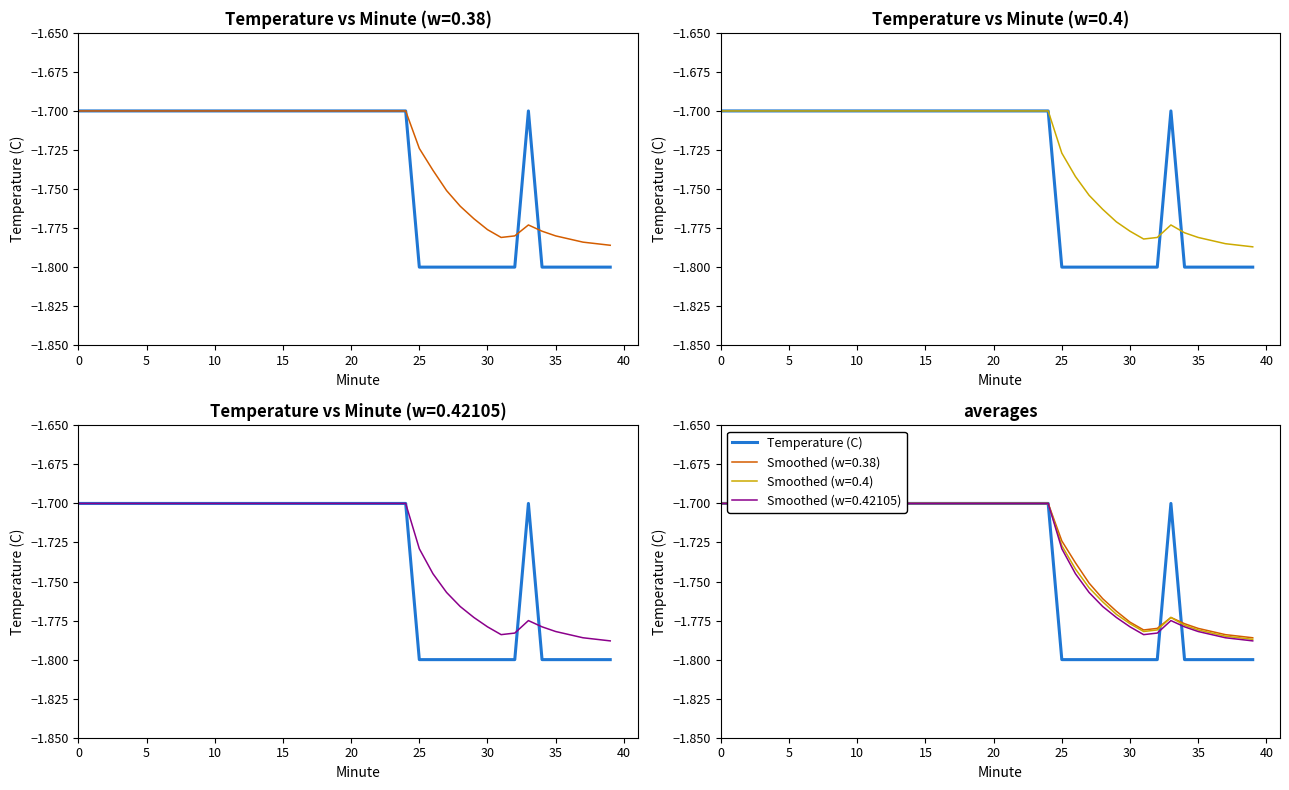

What is the difference between the maximum and second lowest values?

0.1